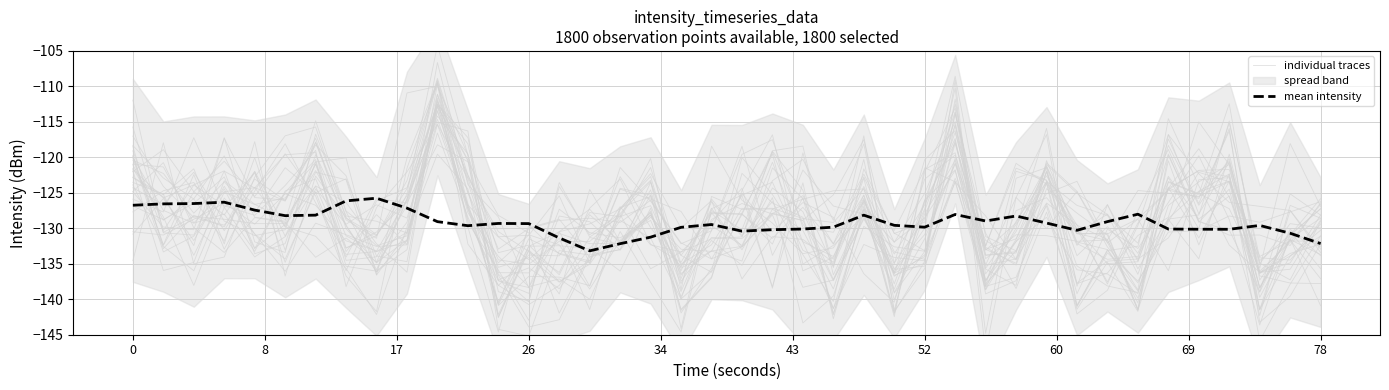

What is the minimum value for mean intensity?

-133.2